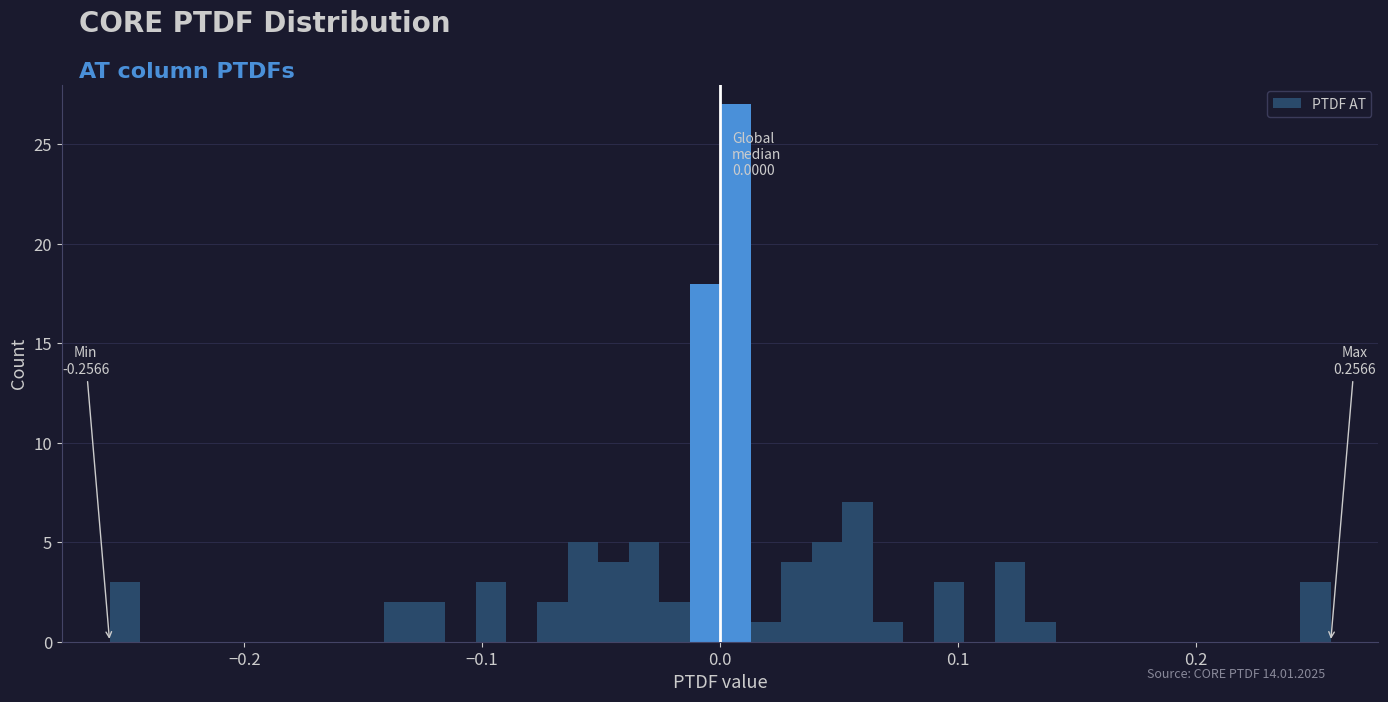

Around what value on the x-axis is the tallest bar? Give the approximate position of its centre, as read against the axis.

0.01